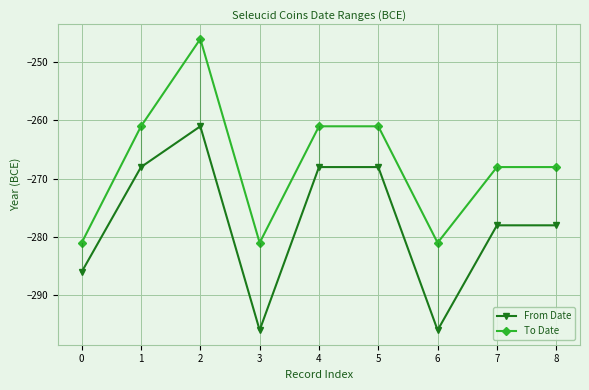

At which category is the sum across all series the highest?

2